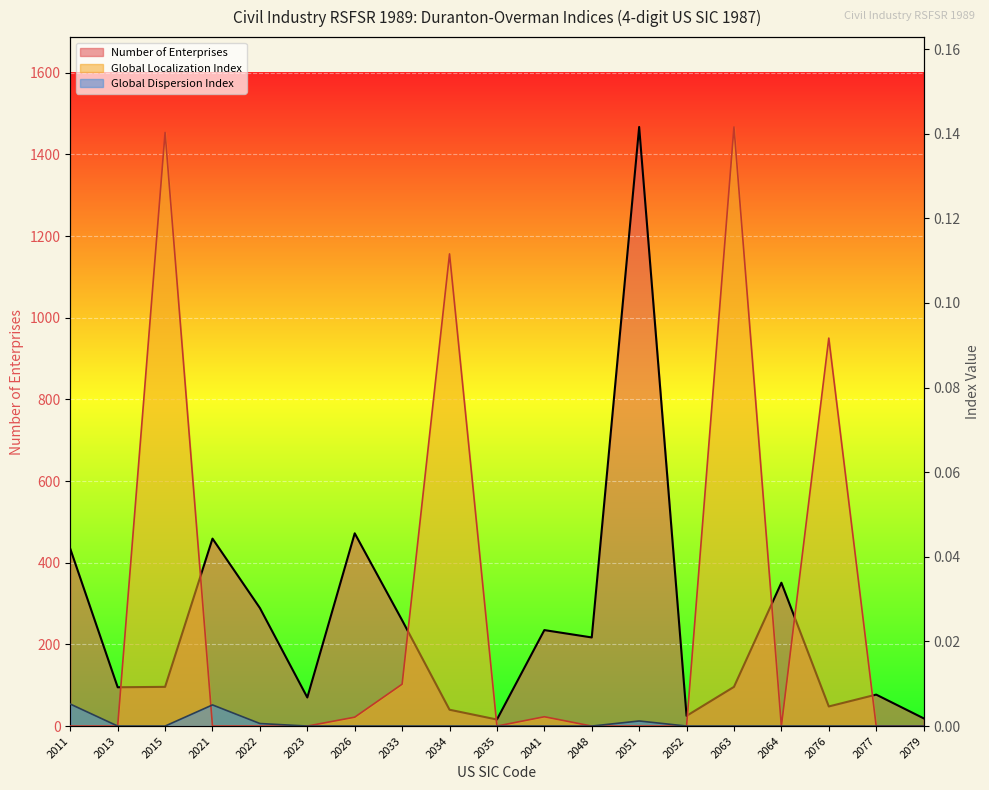

Which series has the widest spread of values?

Number of Enterprises